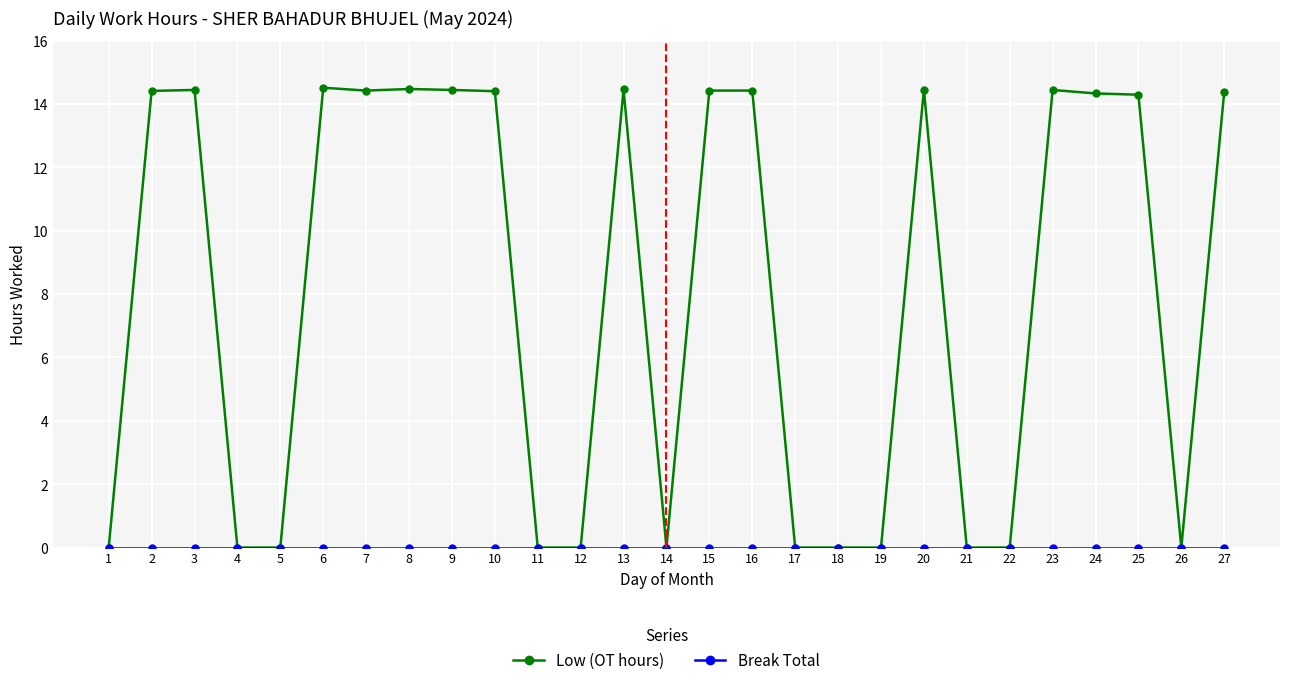

Which series has the largest total across all categories?

Low (OT hours)